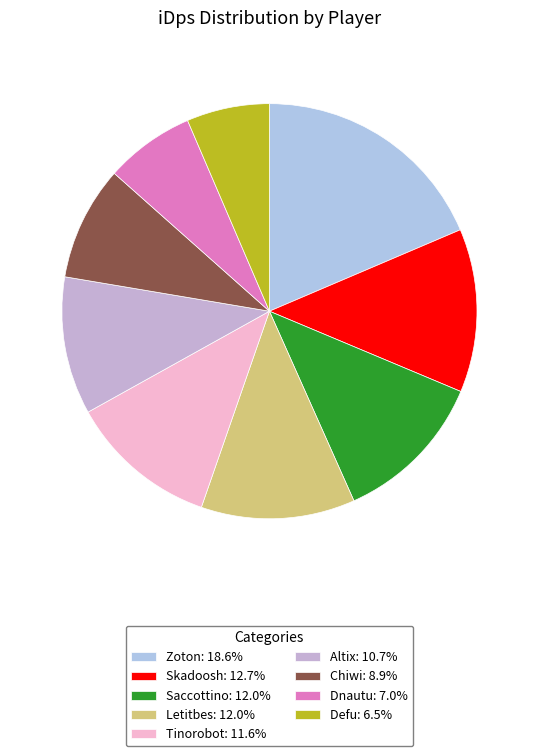

Does any single category account for the majority?

No